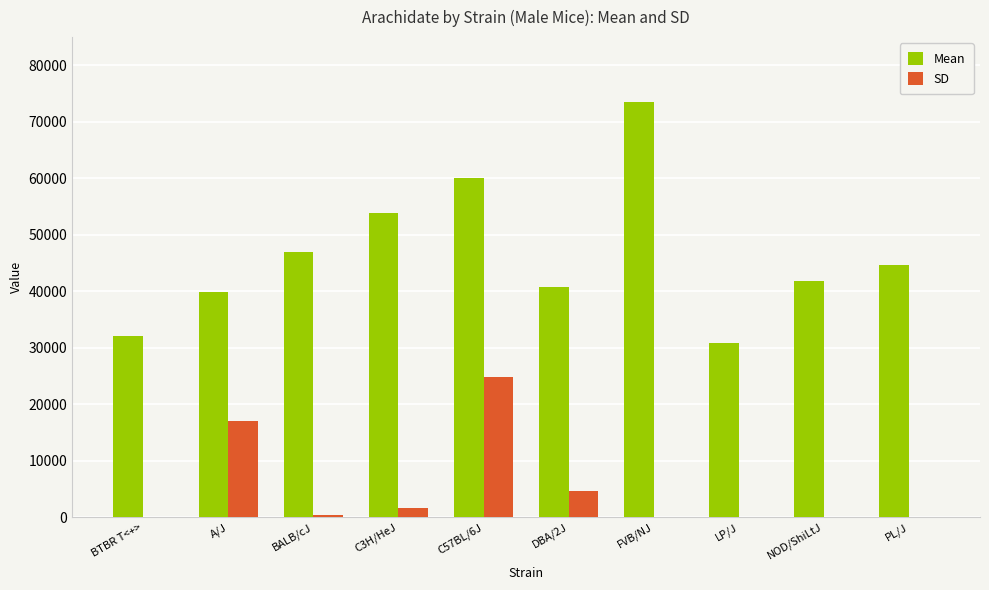

Which category has the highest value across all series?

FVB/NJ